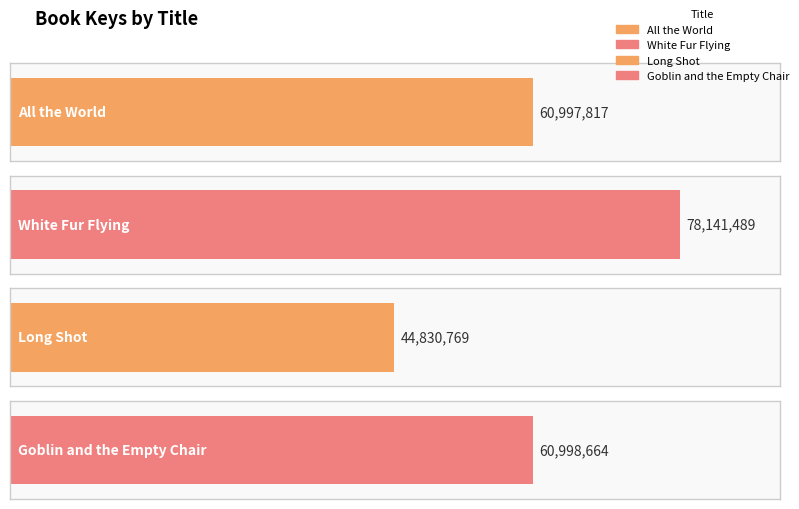

What is the average value?

61242185